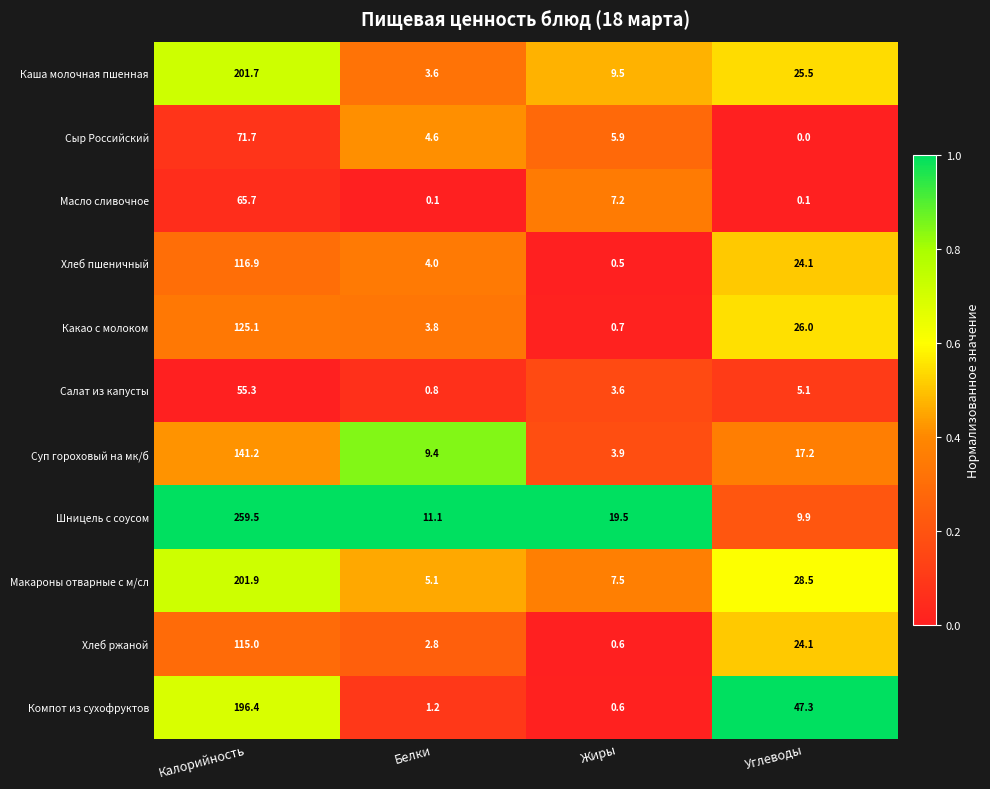

How many distinct data groups are displayed?

11